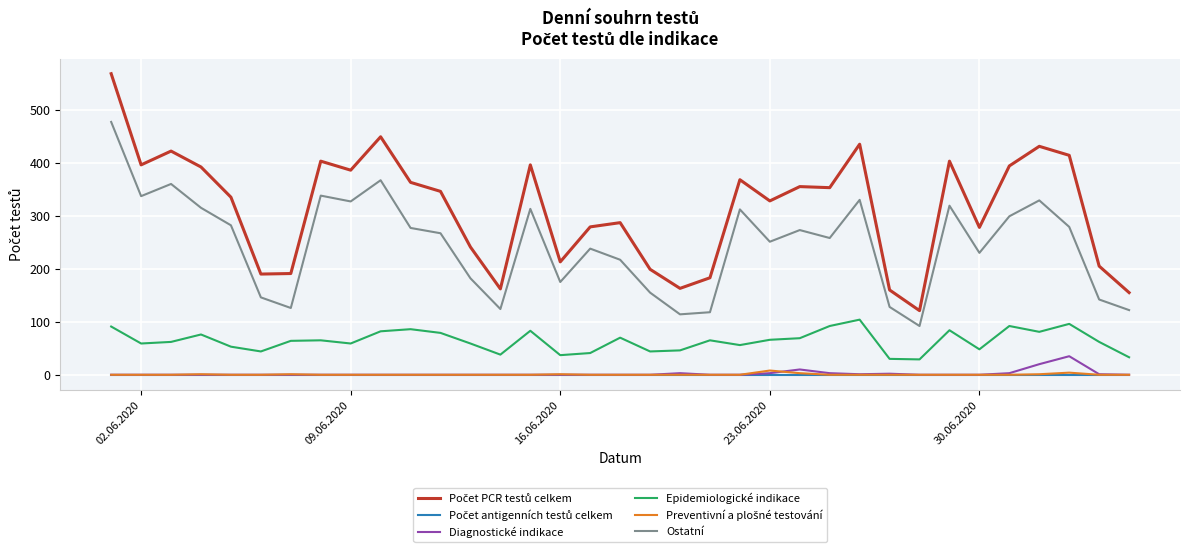

Is this an area chart (filled region under the line)?

No